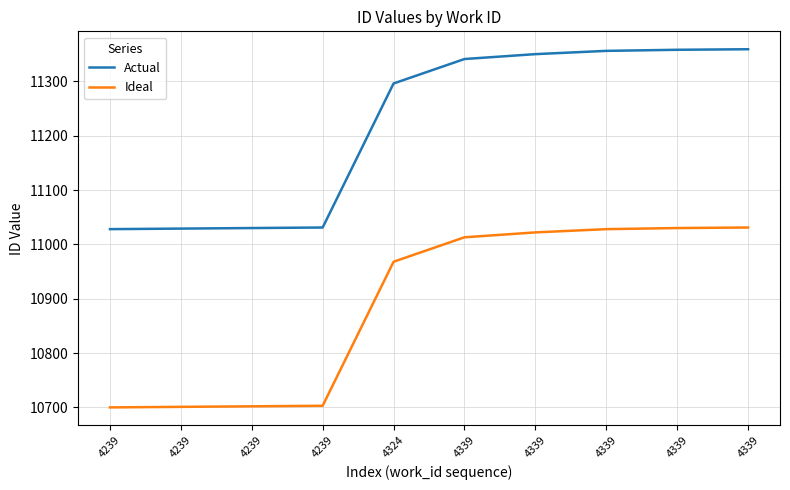

What is the minimum value shown in the chart?

10700